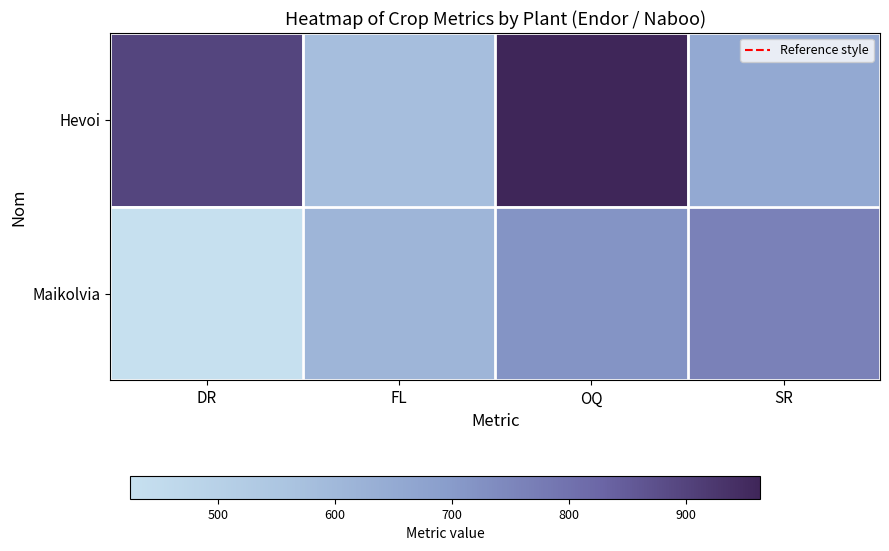

Rank the series by their maximum value, from lowest to highest.

Maikolvia, Hevoi